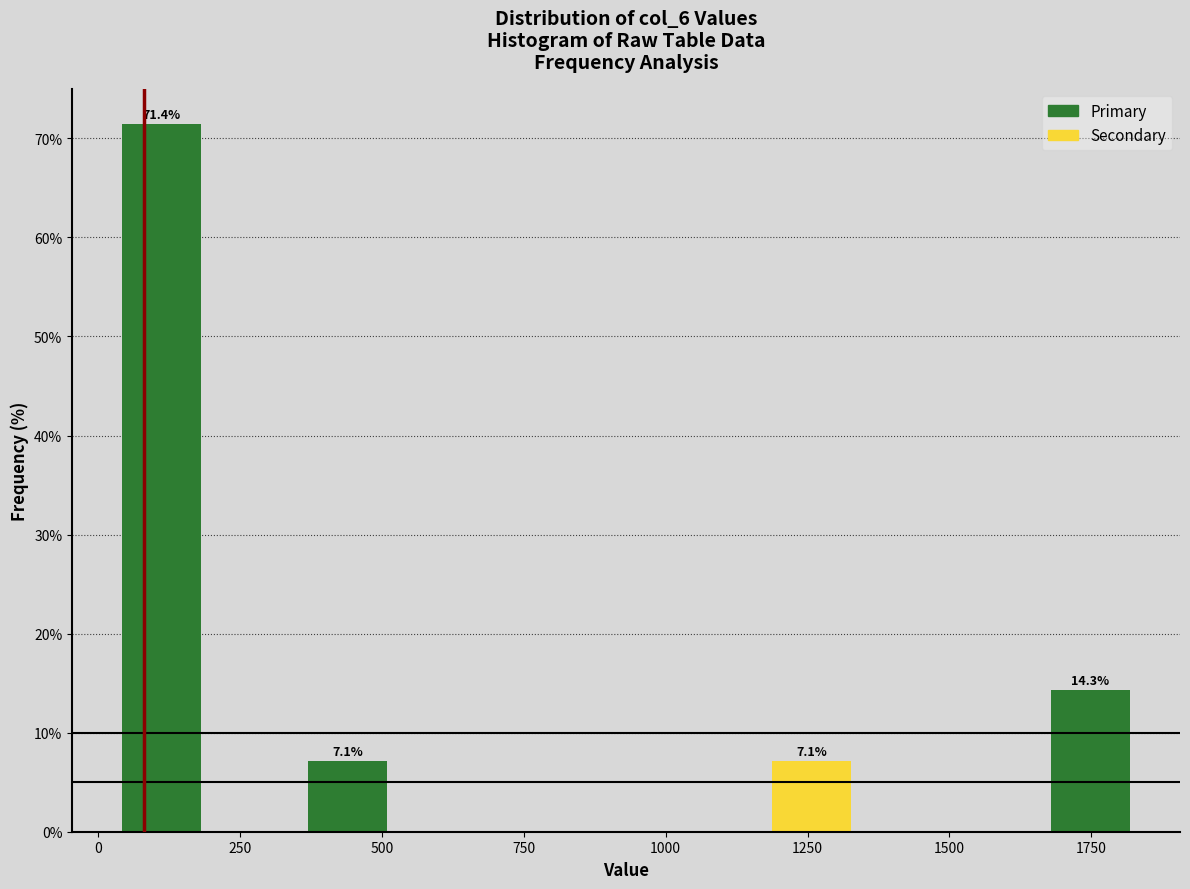

Read against the x-axis, roughly where is the centre of the tallest bar?

100